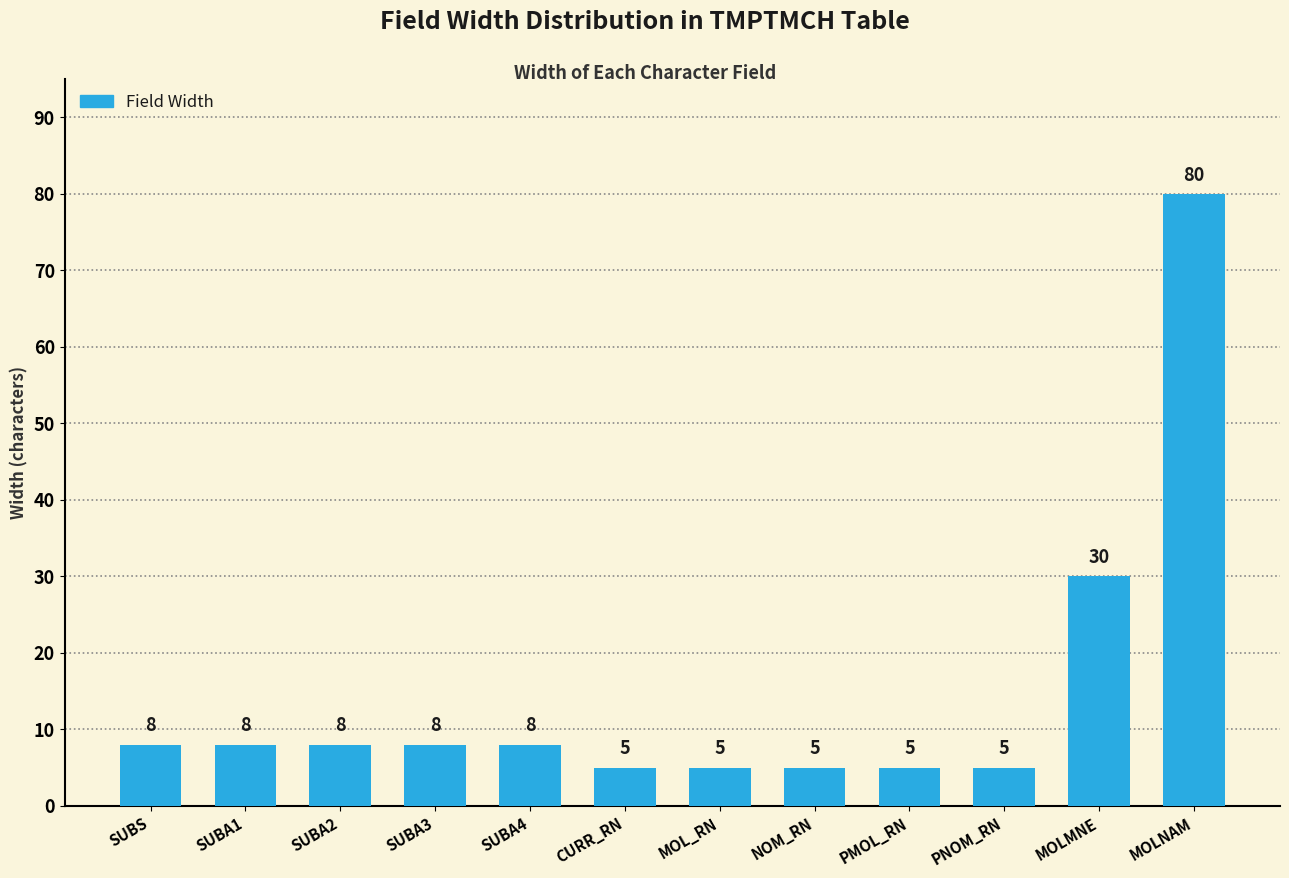

Which label corresponds to the largest value in the chart?

MOLNAM